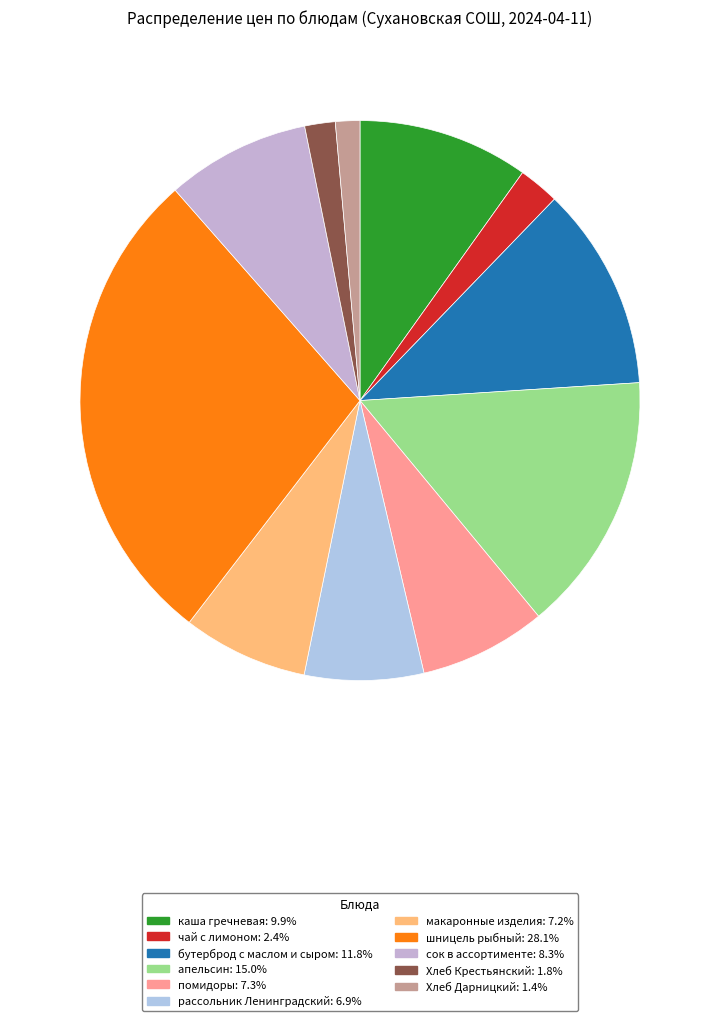

Which slice is the largest?

шницель рыбный